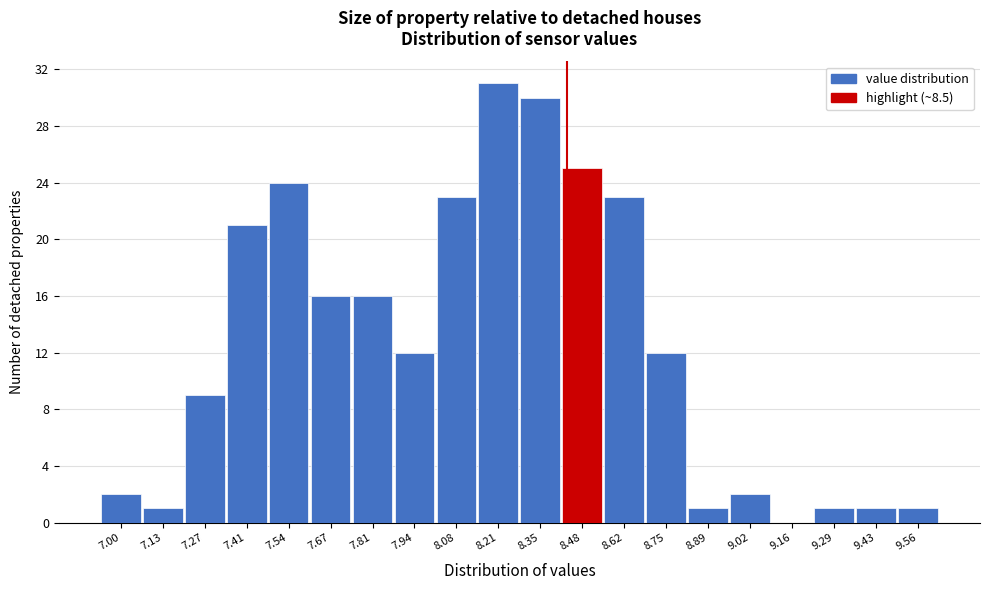

Reading left to right, what are all the values shown in this chart?

7.00=2	7.13=1	7.27=9	7.41=21	7.54=24	7.67=16	7.81=16	7.94=12	8.08=23	8.21=31	8.35=30	8.48=25	8.62=23	8.75=12	8.89=1	9.02=2	9.16=0	9.29=1	9.43=1	9.56=1